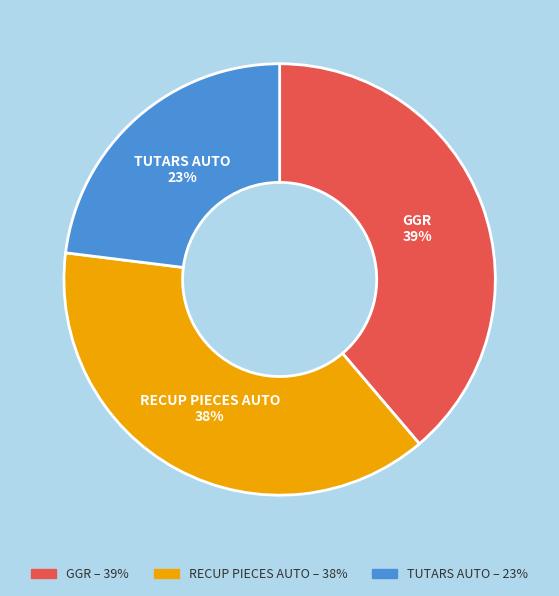

Is RECUP PIECES AUTO the majority of the pie?

No